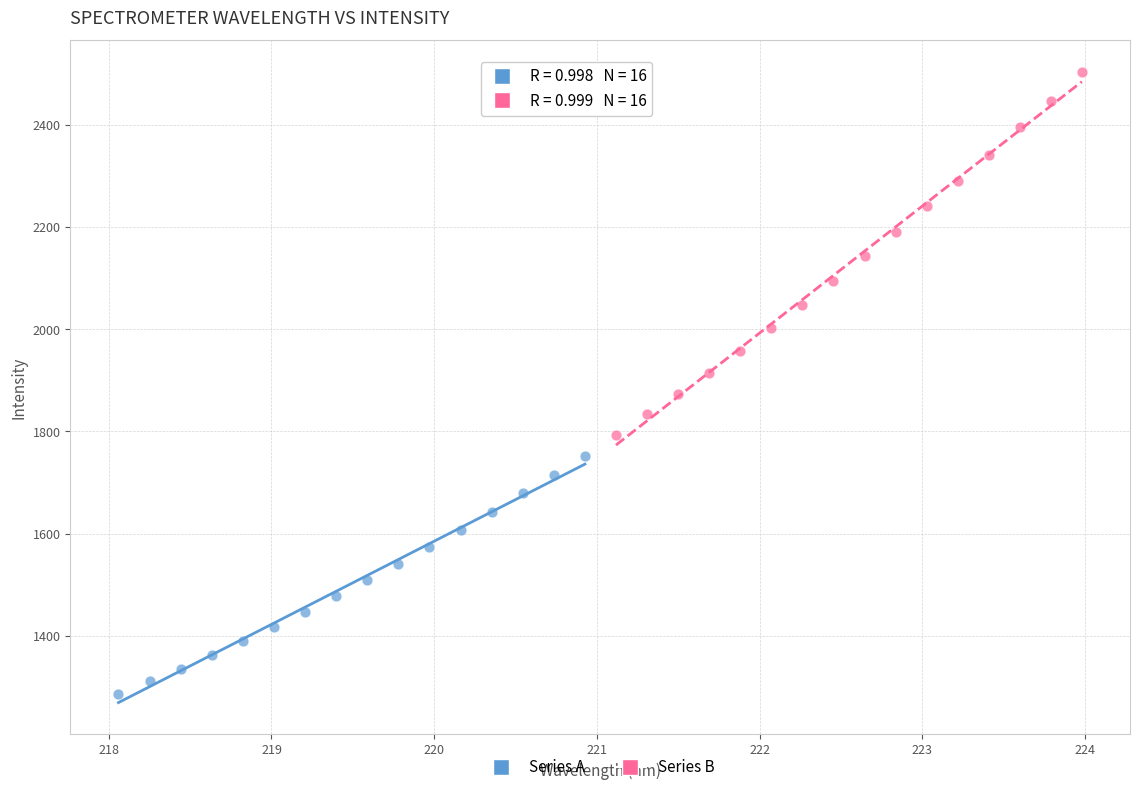

Which series has the largest Y range (max minus min)?

Series B